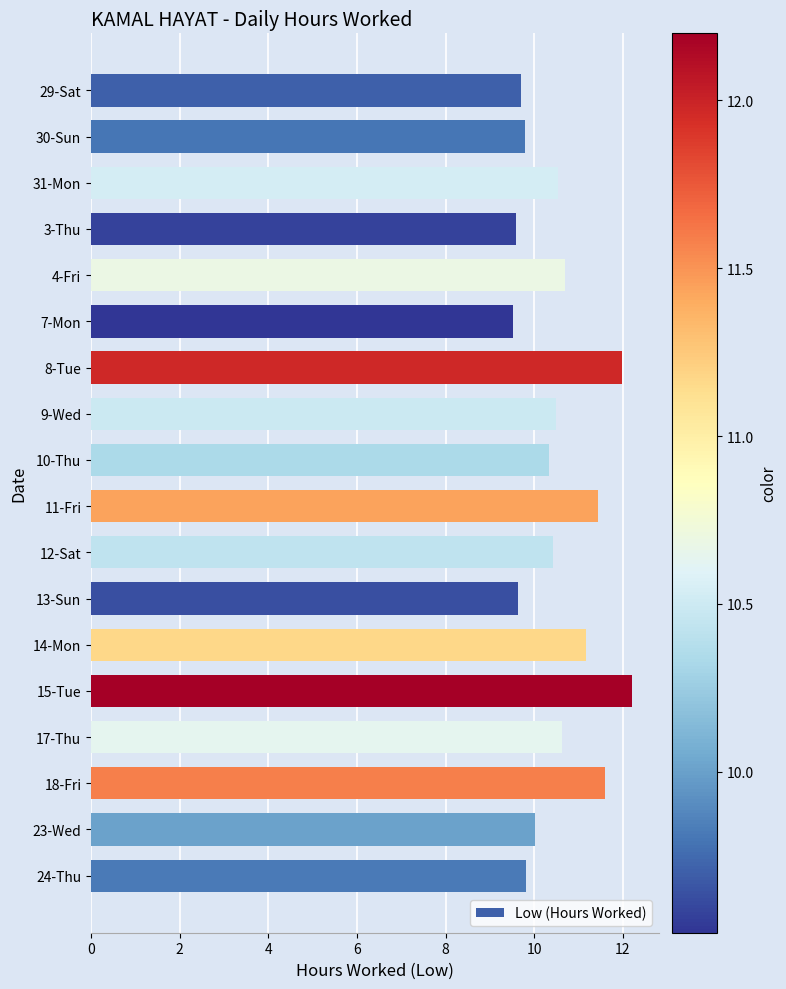

Count the number of data series in this chart.

1